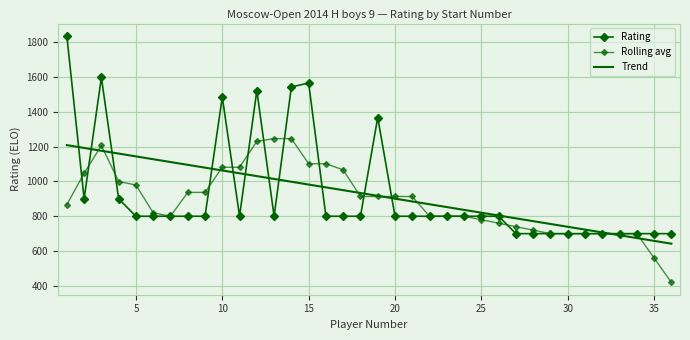

How many intersections are there between Rolling avg and Rating?

12